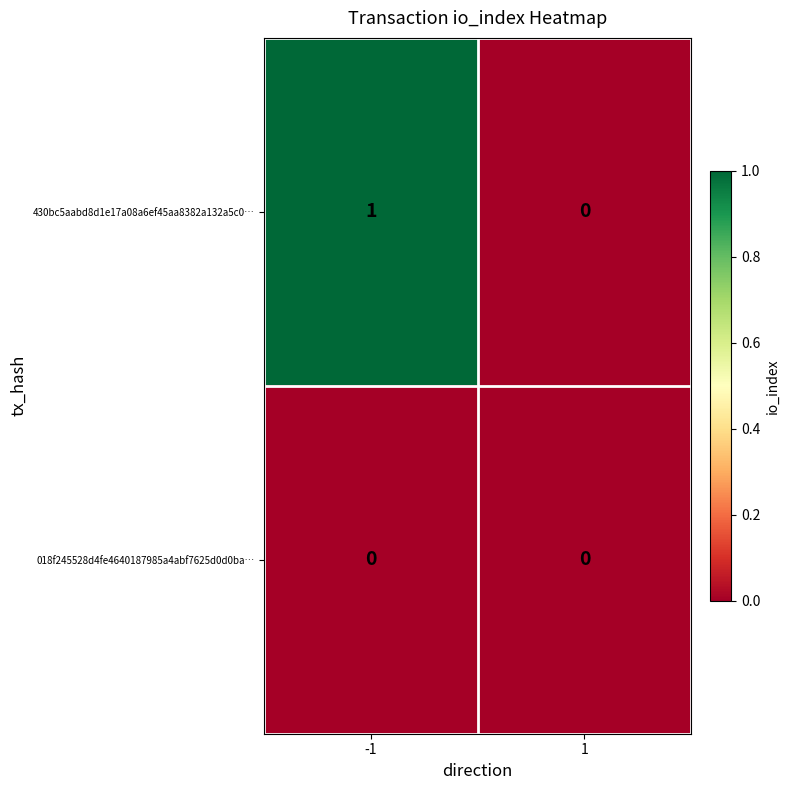

Is it true that 430bc5aabd8d1e17a08a6ef45aa8382a132a5c0… equals 0 at 1?

True